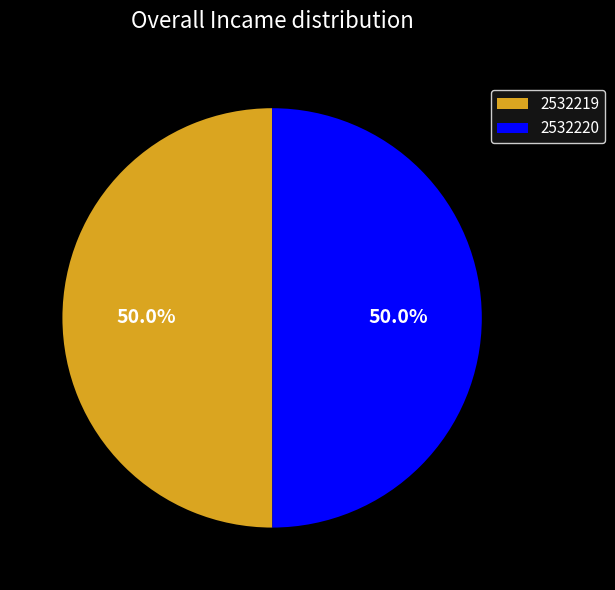

How many segments does this pie chart have?

2